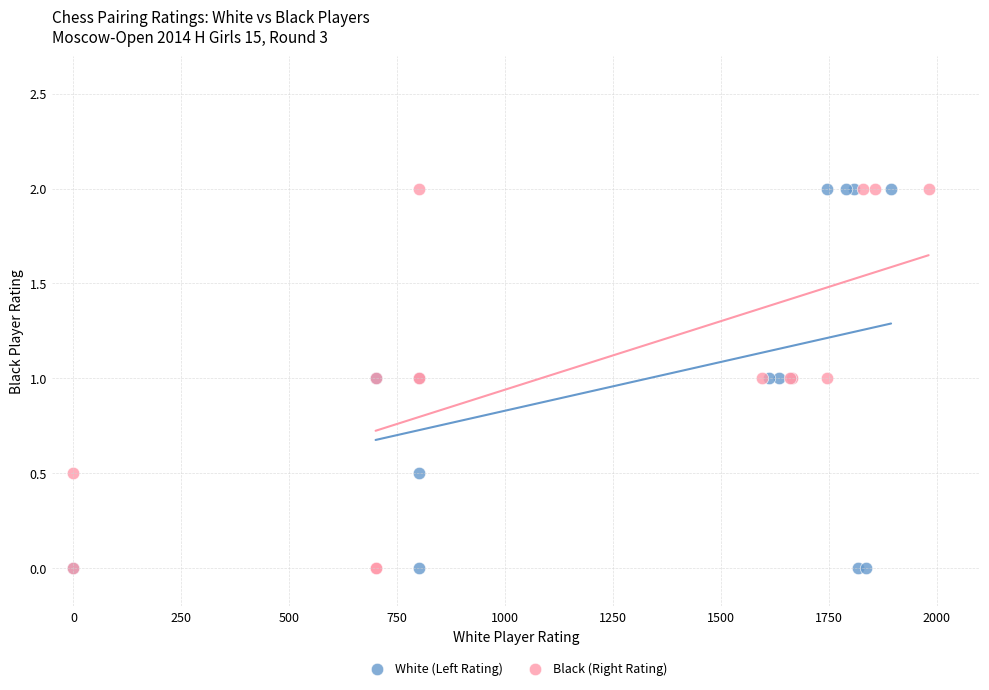

What are all the series names shown in the legend?

White (Left Rating), Black (Right Rating)